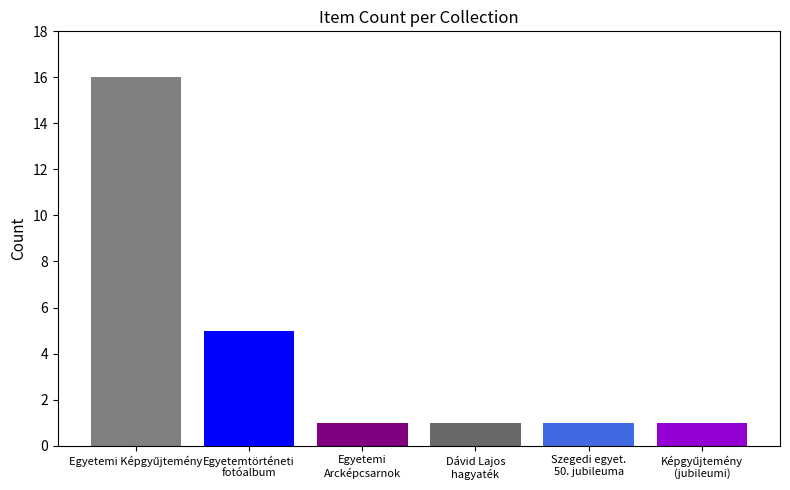

Approximately how many times larger is the value at Egyetemi Arcképcsarnok compared to Szegedi egyetemek 50. jubileuma?

1.0